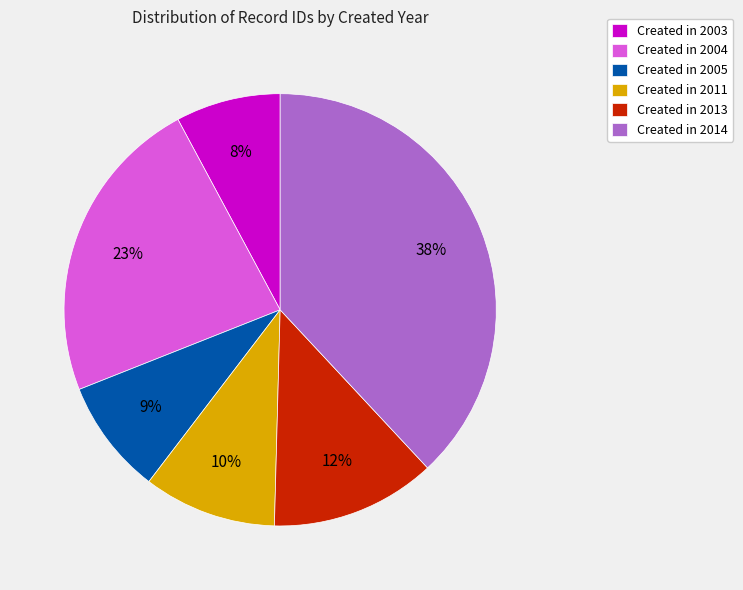

To the nearest percent, what portion does Created in 2014 represent?

38%